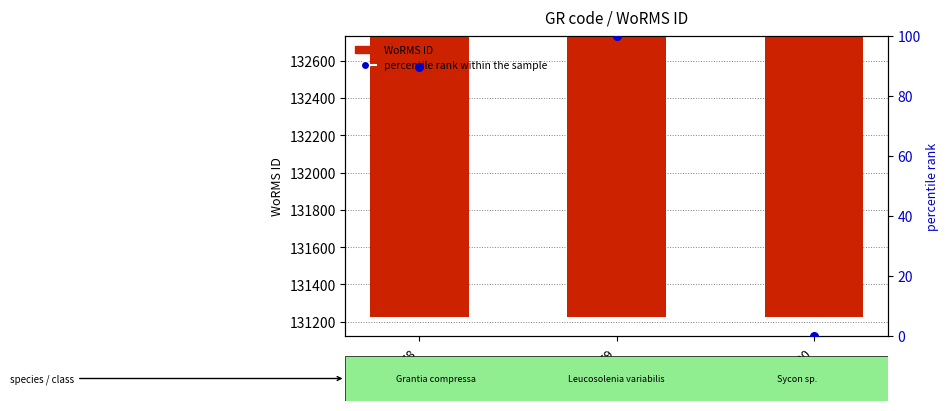

Which series contains the highest Y value?

WoRMS ID